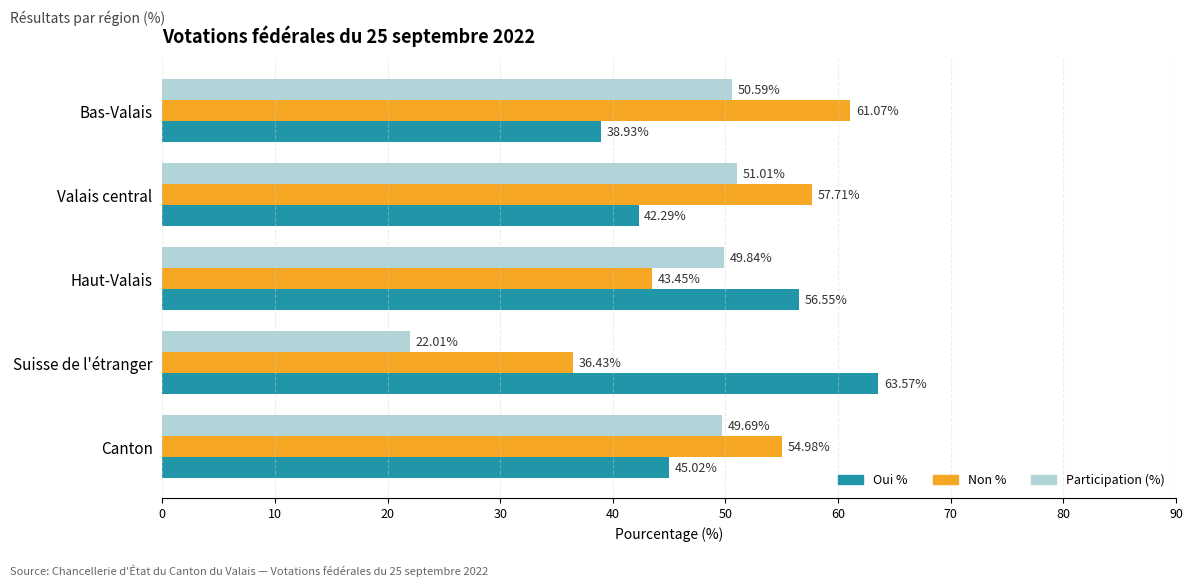

Which series has the largest range (max minus min)?

Participation (%)